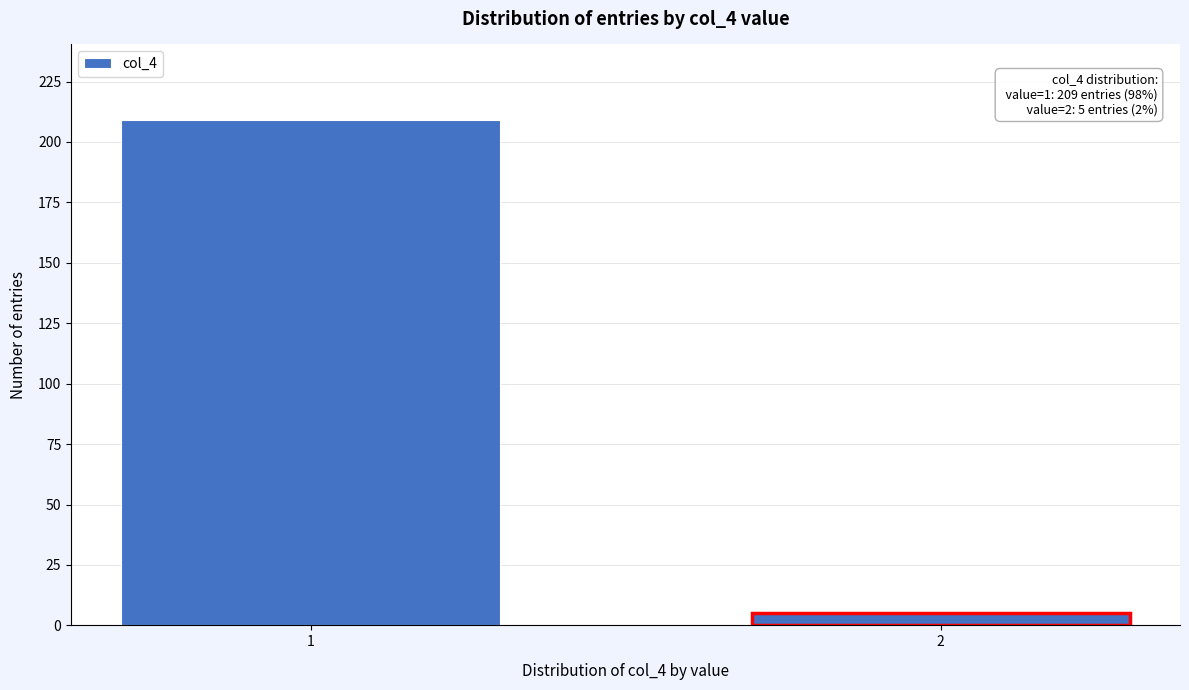

Reading left to right, list all the values displayed in this chart.

1=209	2=5